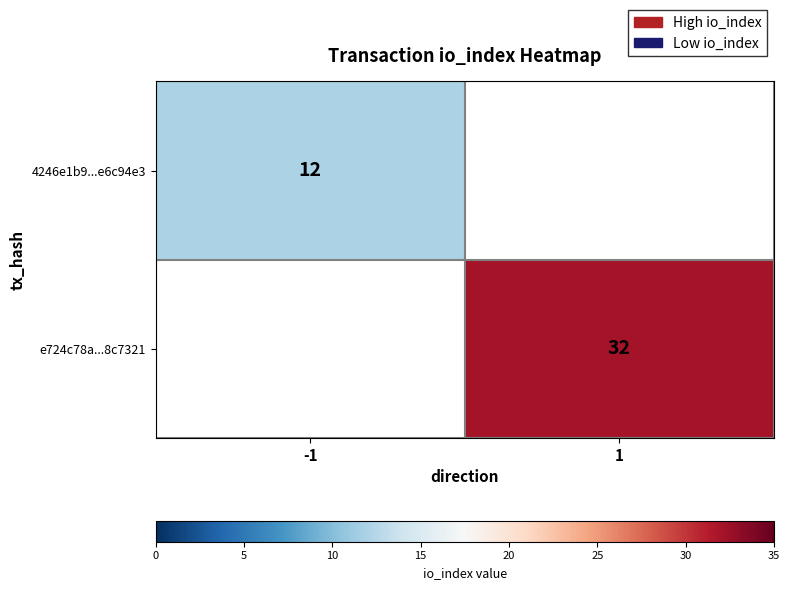

The value of e724c78a...8c7321 at 1 is 20. True or false?

False